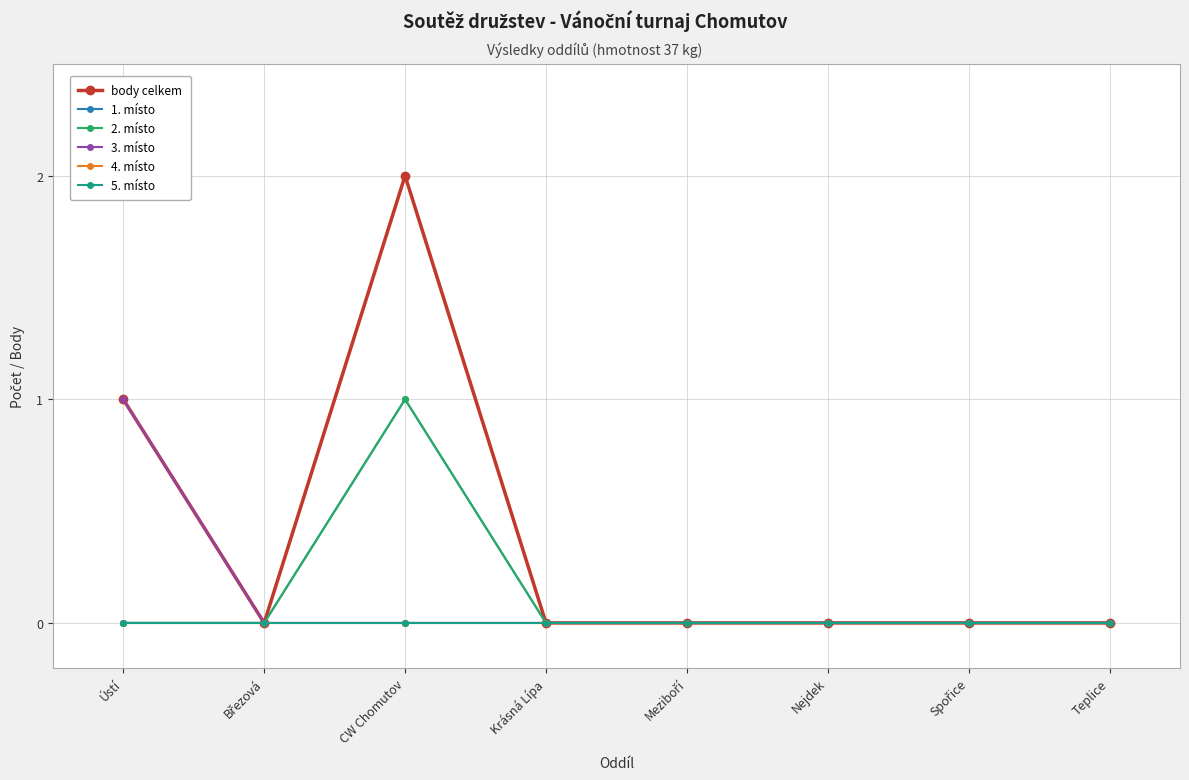

Which series has the largest total across all categories?

body celkem